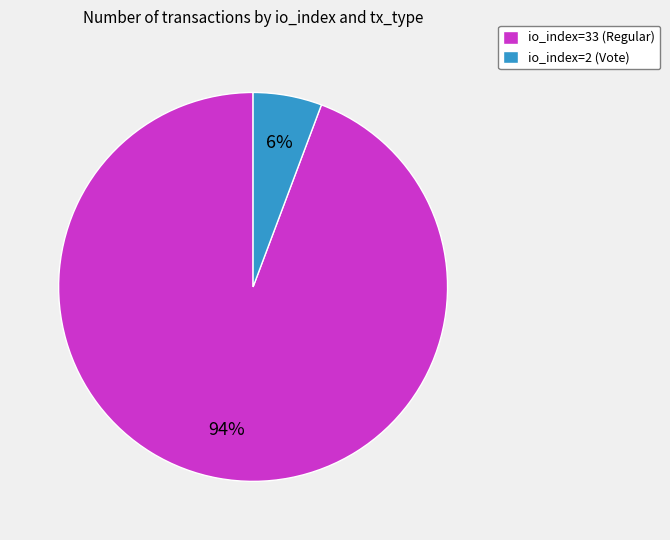

What is the largest slice in the pie chart?

io_index=33 (Regular)